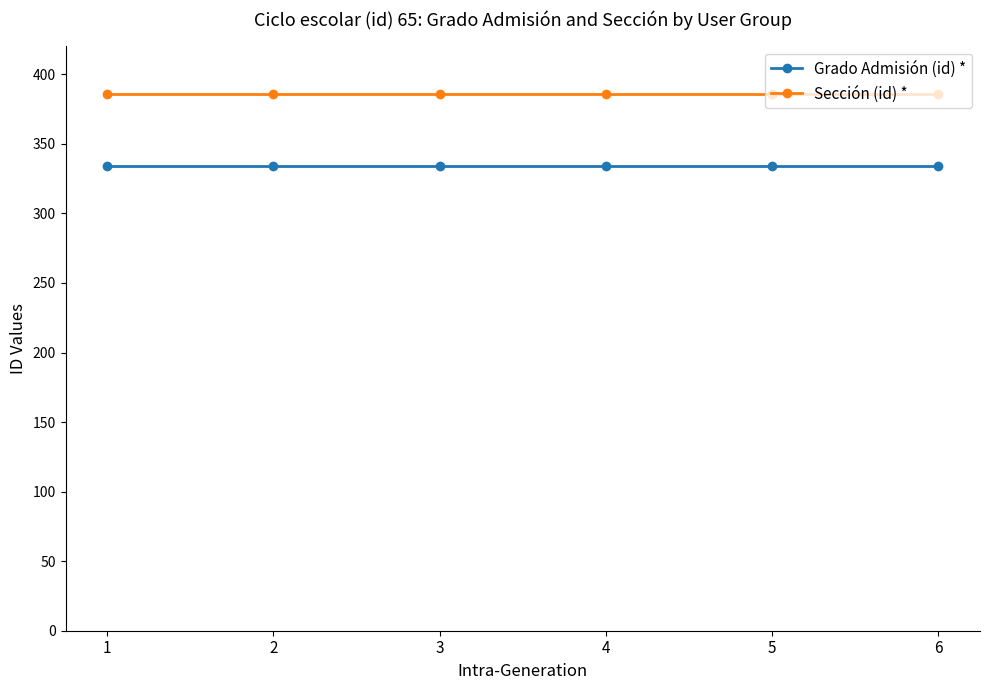

What is the total value across all series at 5?

720